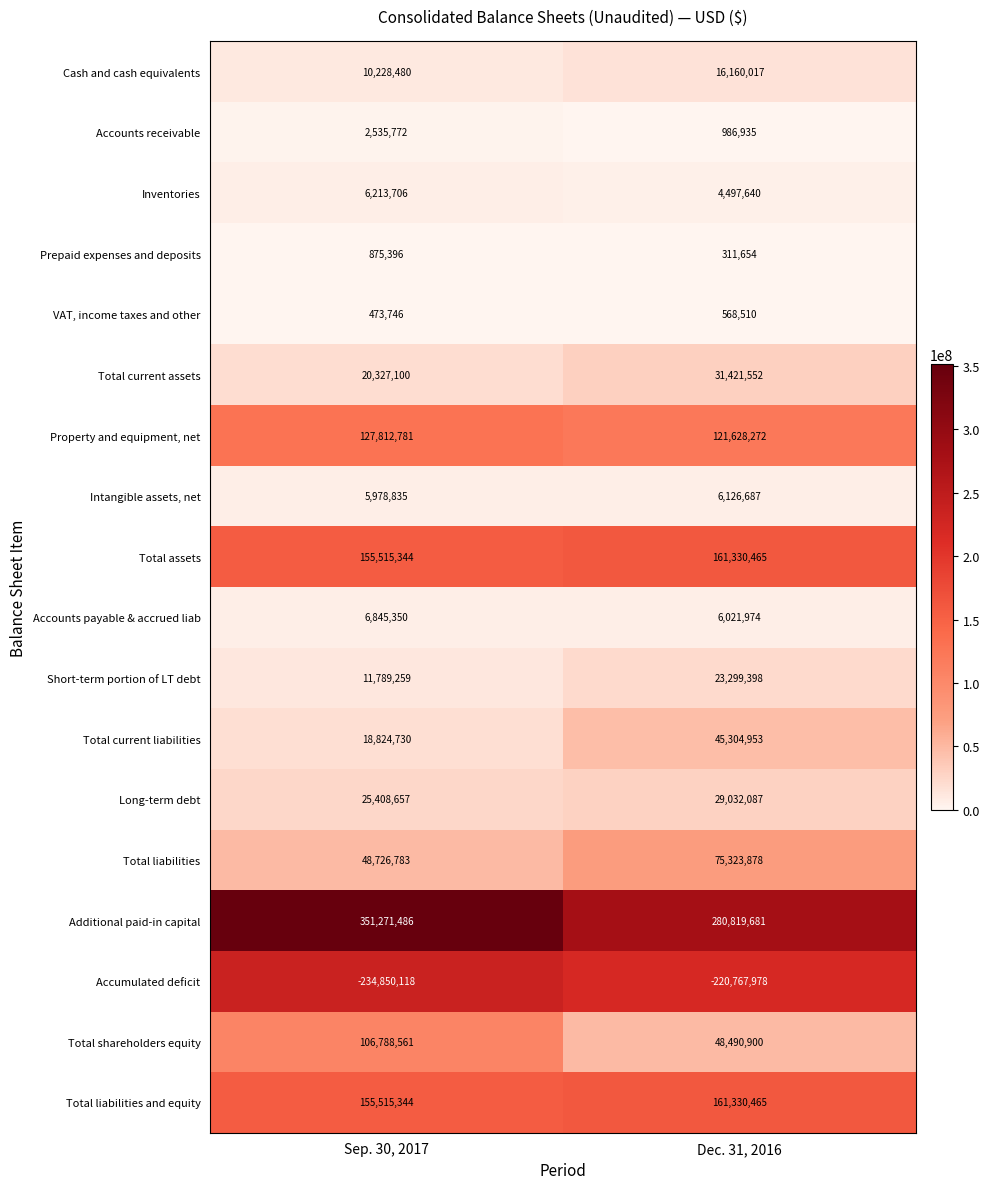

Which series has the largest total across all categories?

Additional paid-in capital